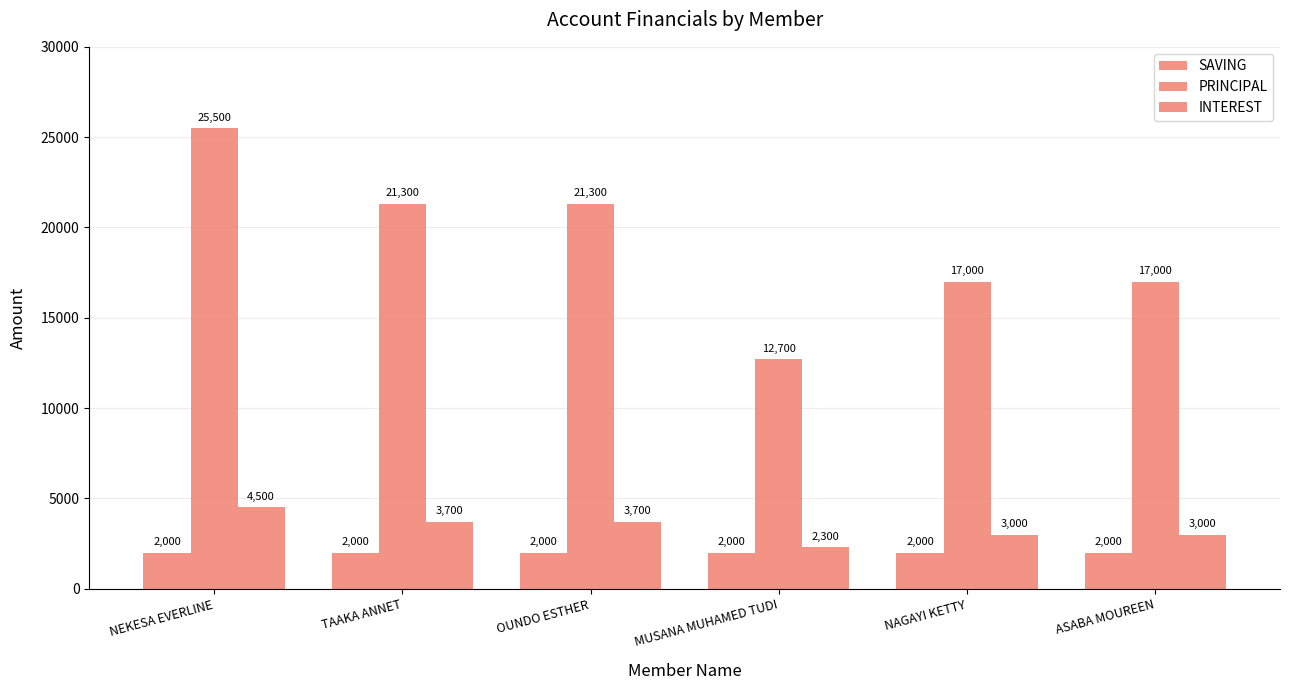

How many INTEREST values are between 3000 and 3700?

4